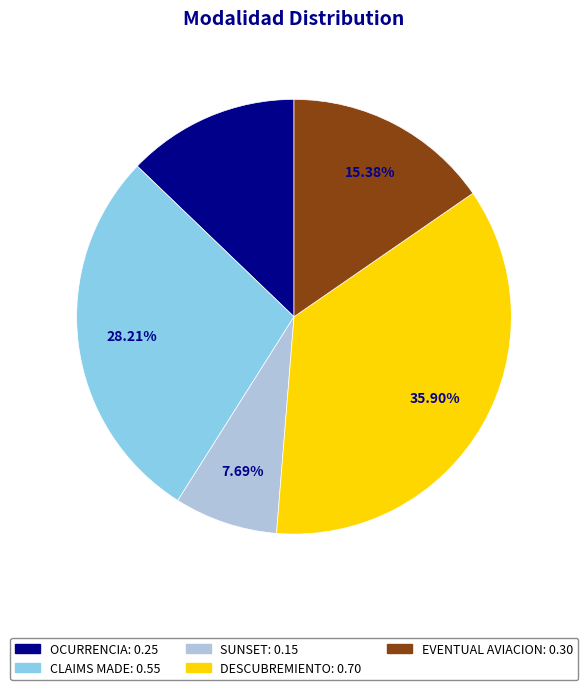

Combined, do OCURRENCIA and EVENTUAL AVIACION account for over 50%?

No